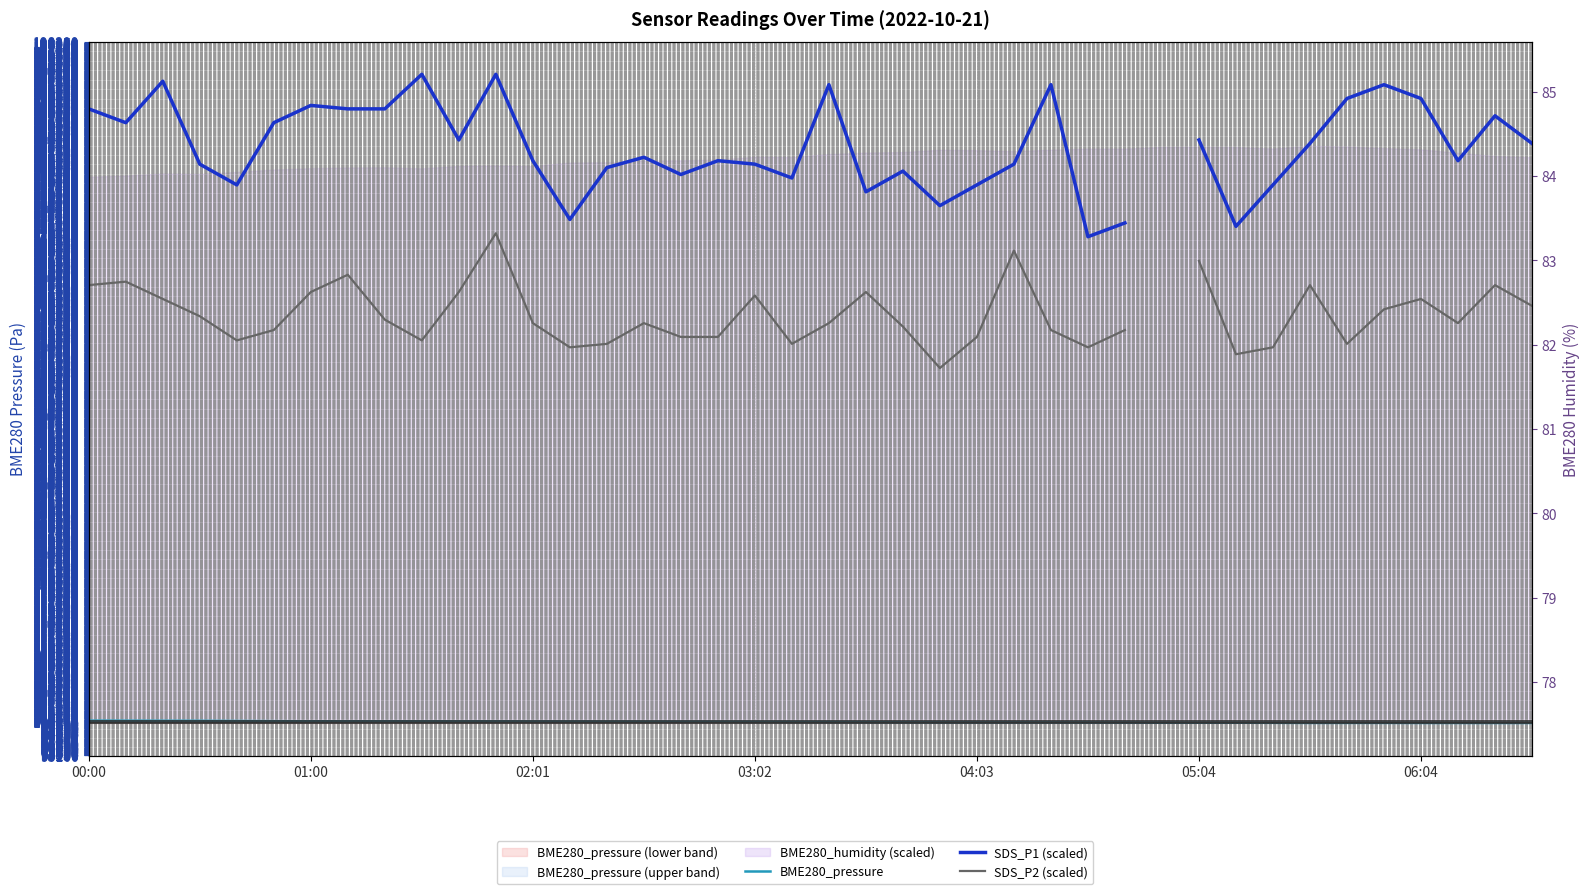

The SDS_P2 (scaled) series shows 36526.1 at 03:02. True or false?

False